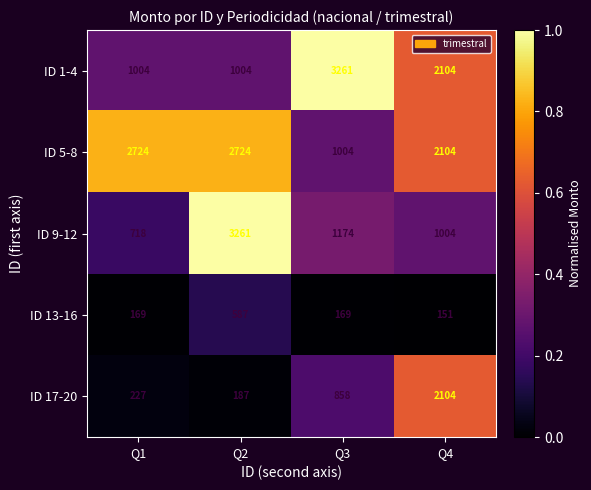

Which series has the widest spread of values?

ID 9-12